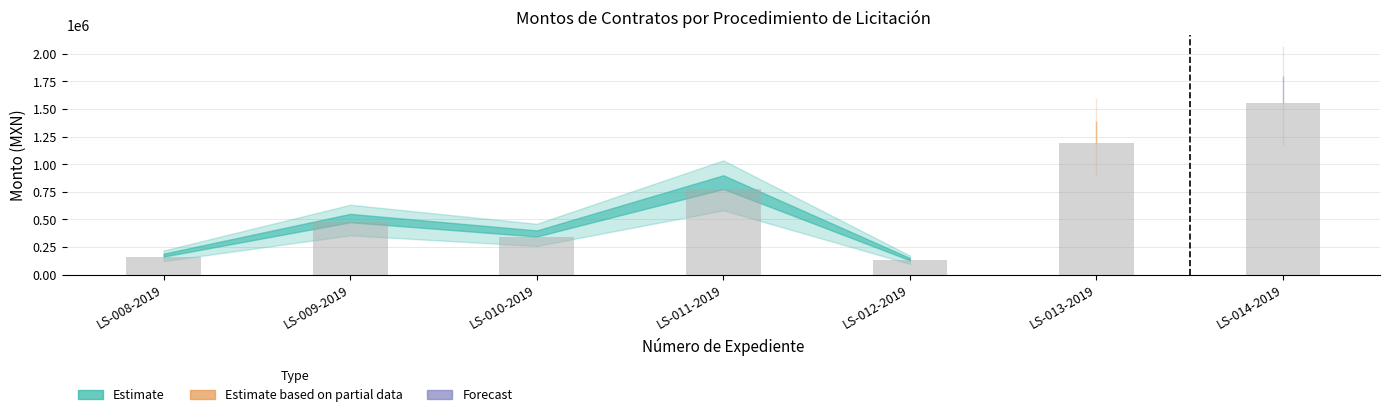

Where is Monto sin impuestos nearest to the value 839972?

LS-011-2019